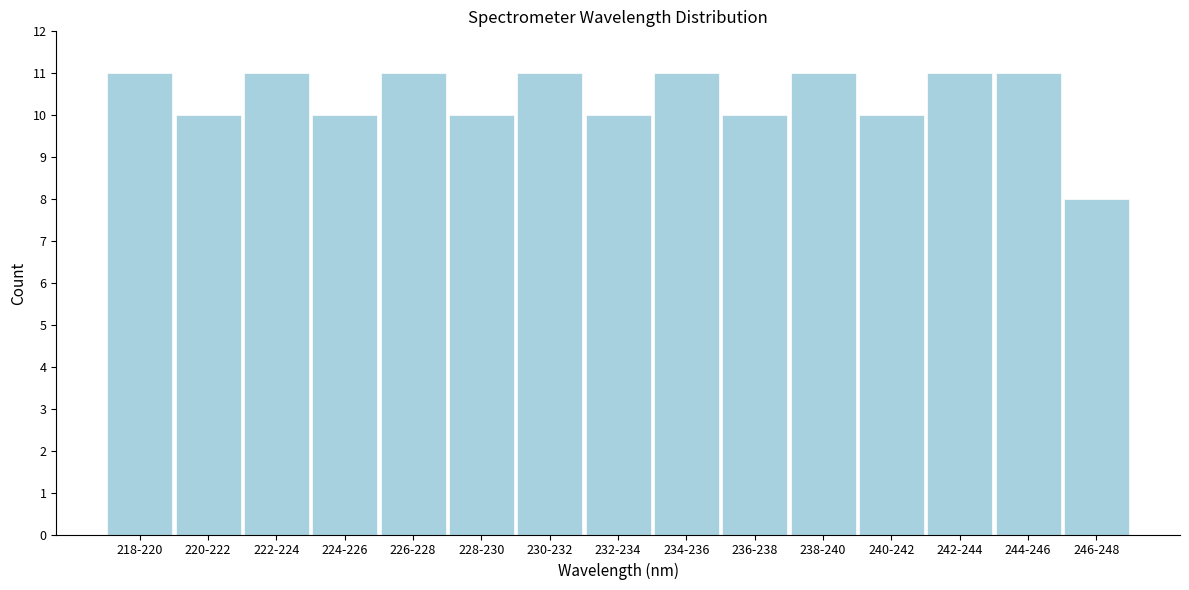

Reading right to left, list all the values displayed in this chart.

246-248=8	244-246=11	242-244=11	240-242=10	238-240=11	236-238=10	234-236=11	232-234=10	230-232=11	228-230=10	226-228=11	224-226=10	222-224=11	220-222=10	218-220=11